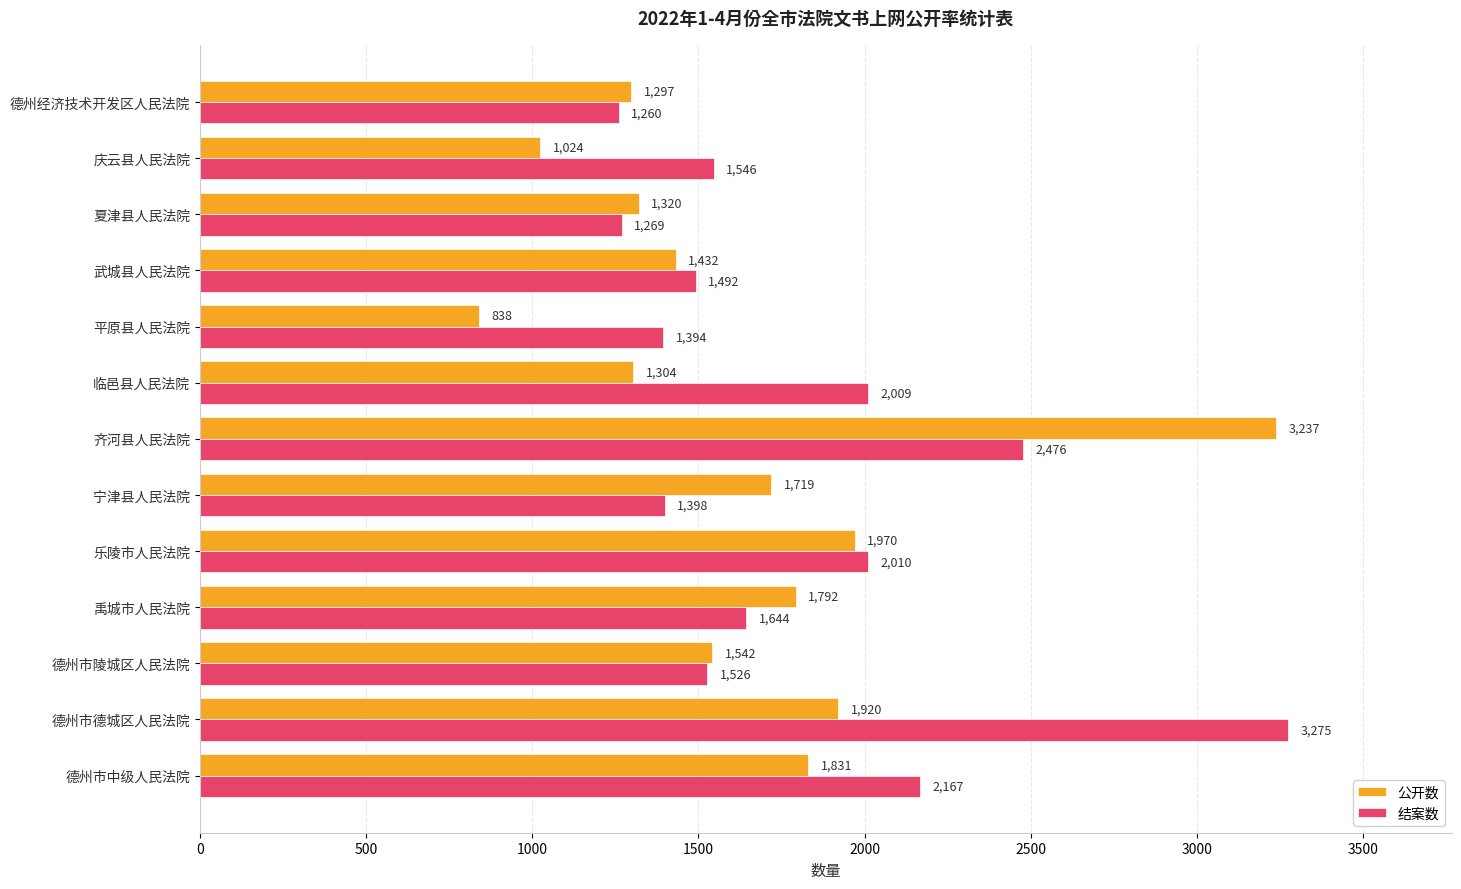

Where is 公开数 nearest to the value 2037?

乐陵市人民法院